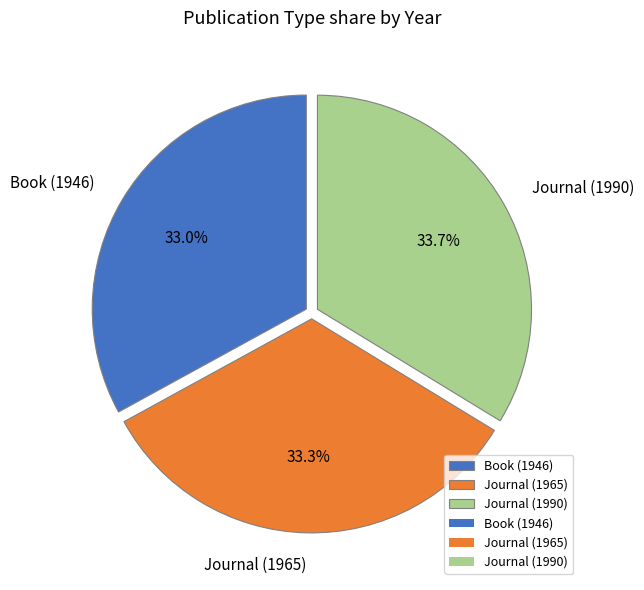

How many slices are in this pie chart?

3